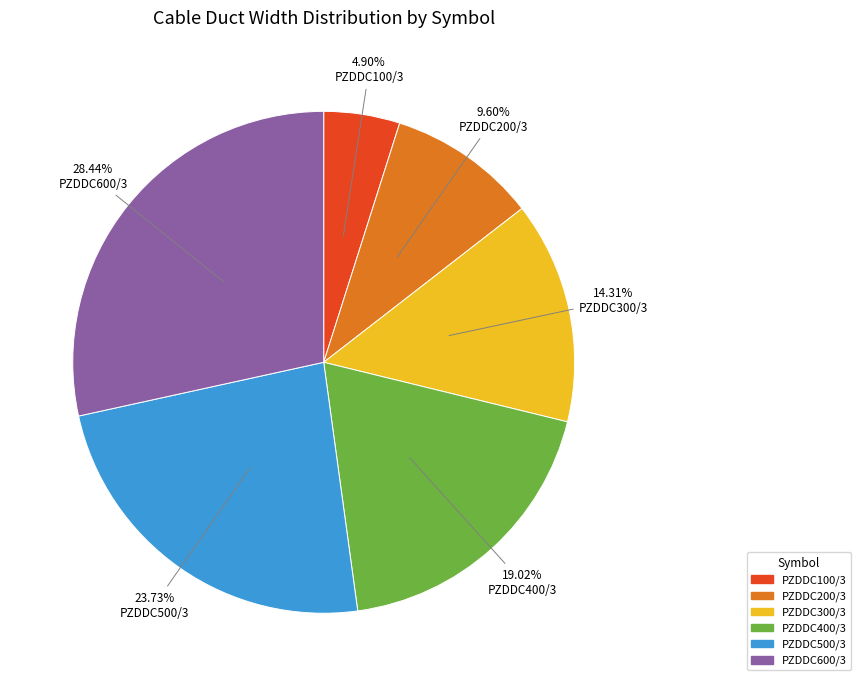

What percentage is the PZDDC300/3 slice, to the nearest percent?

14%